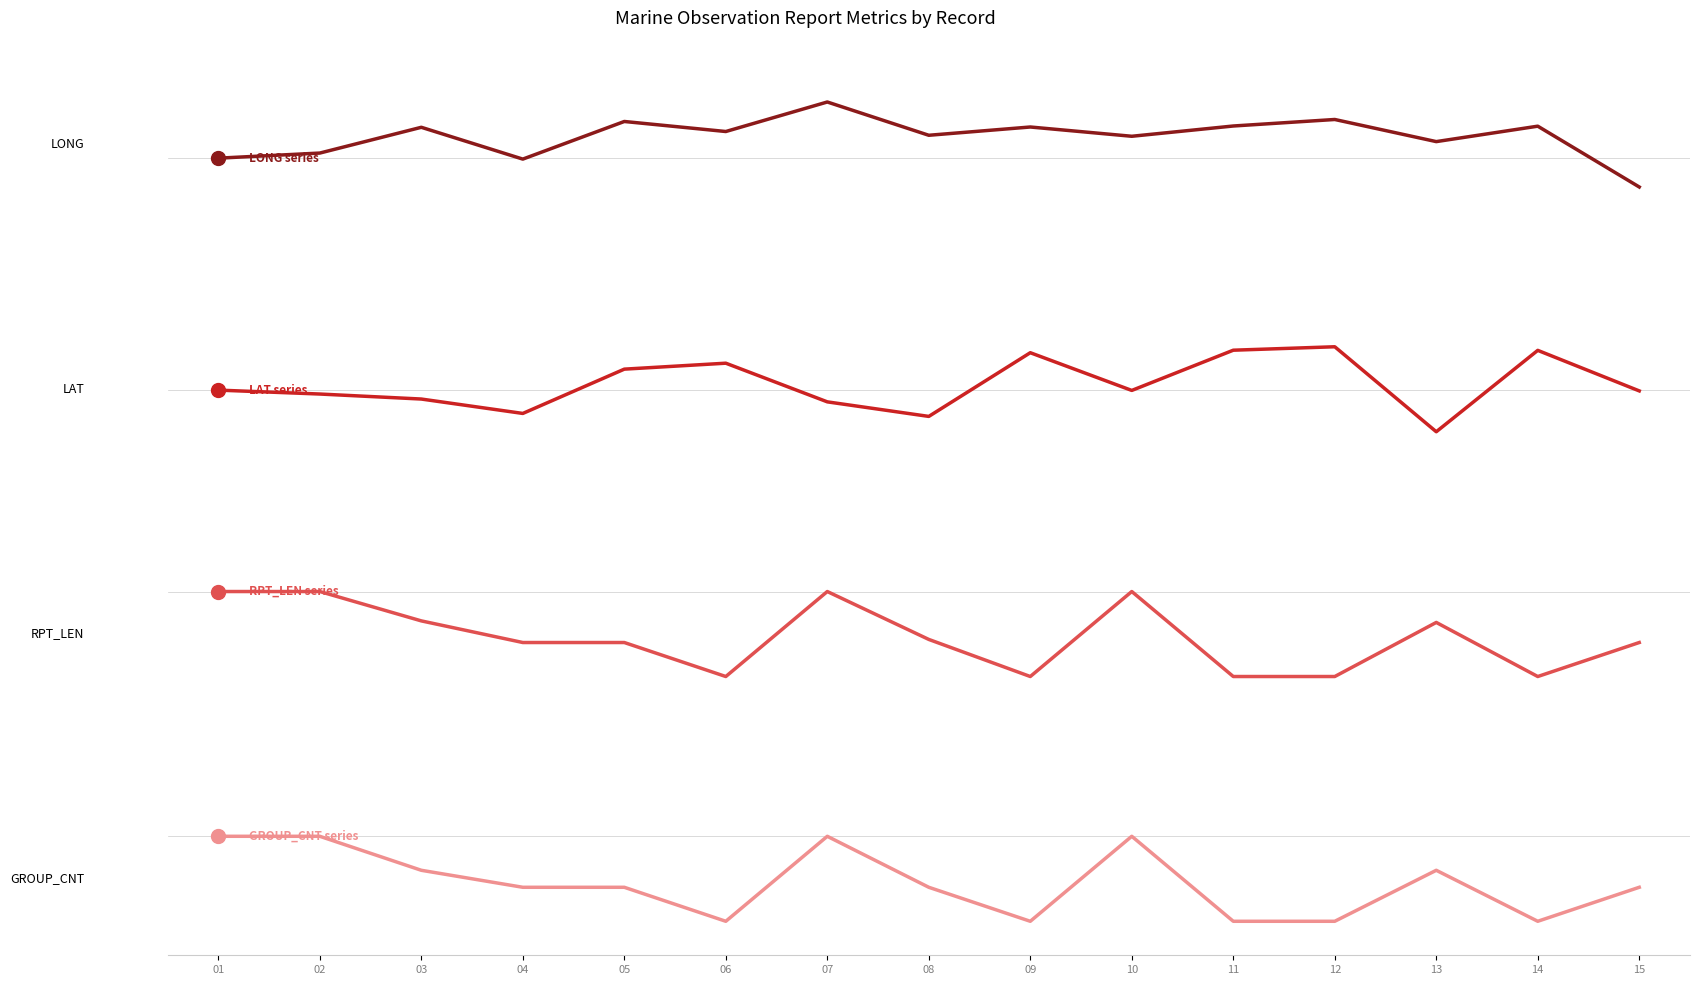

Between 10 and 05, which is larger?

05